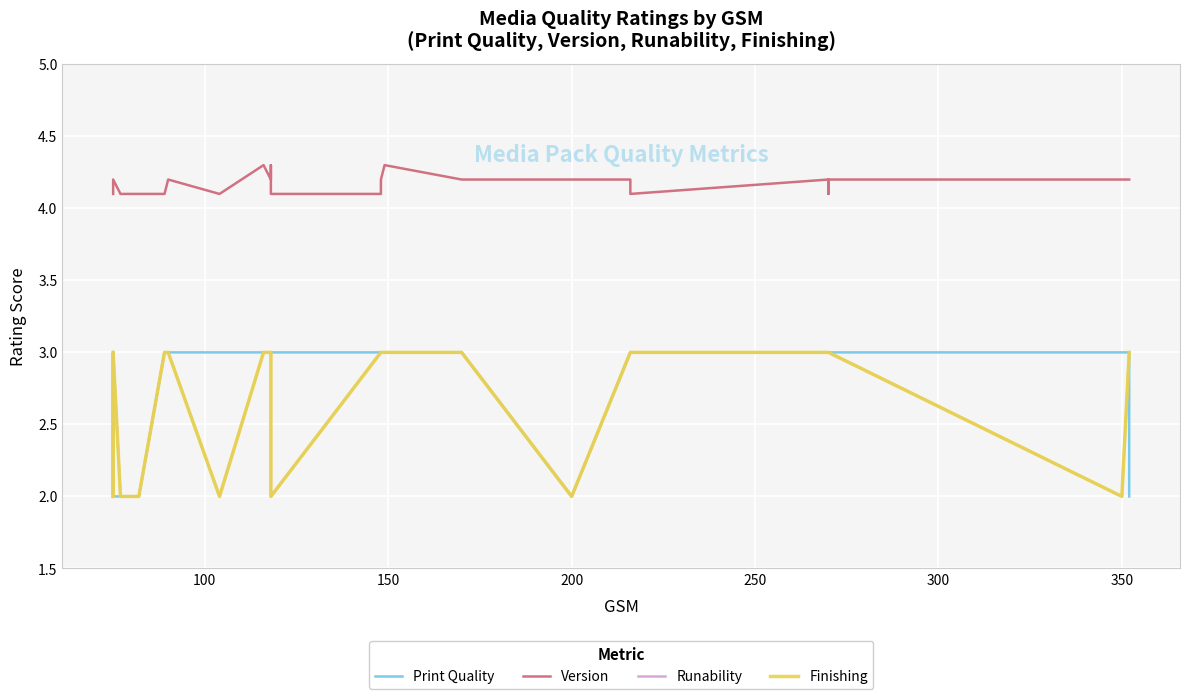

What is the value of the Version point at the 5th from the left?

4.2